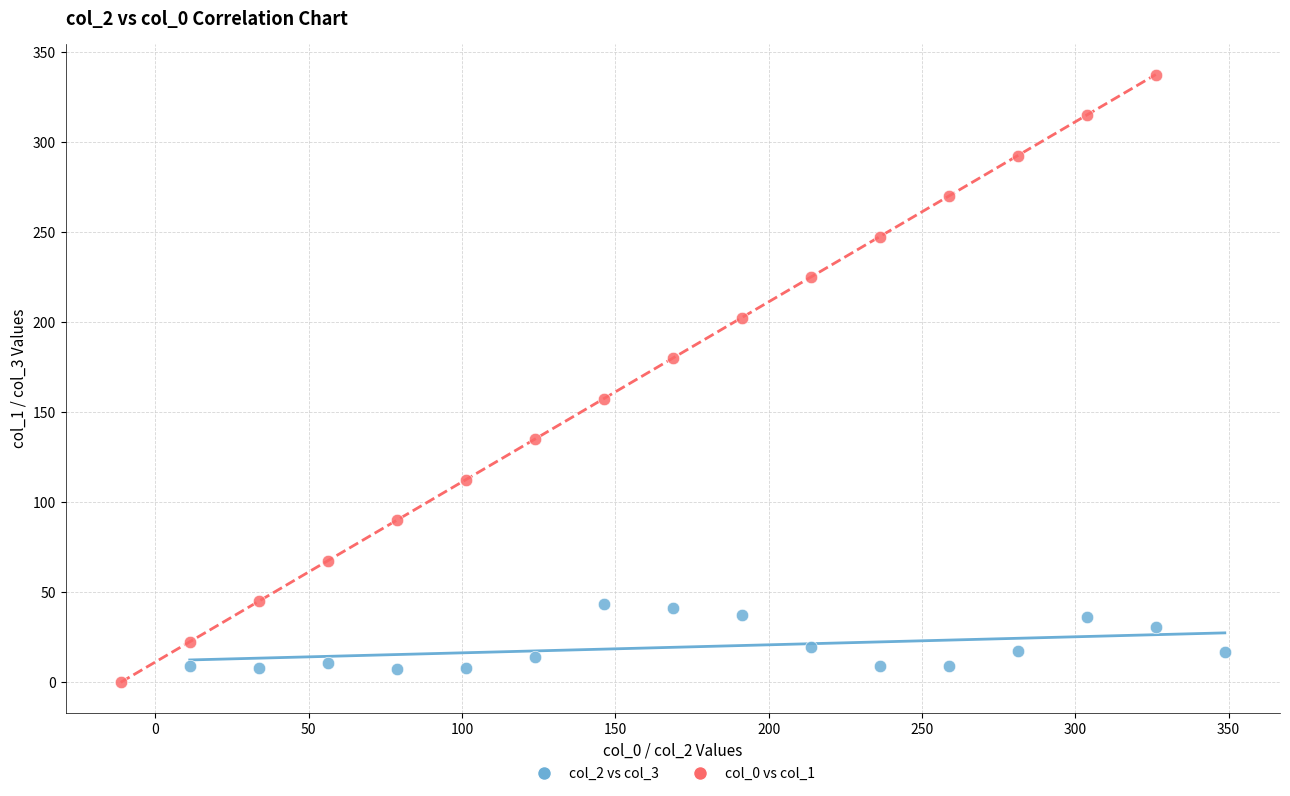

Which series has the largest Y range (max minus min)?

col_0 vs col_1